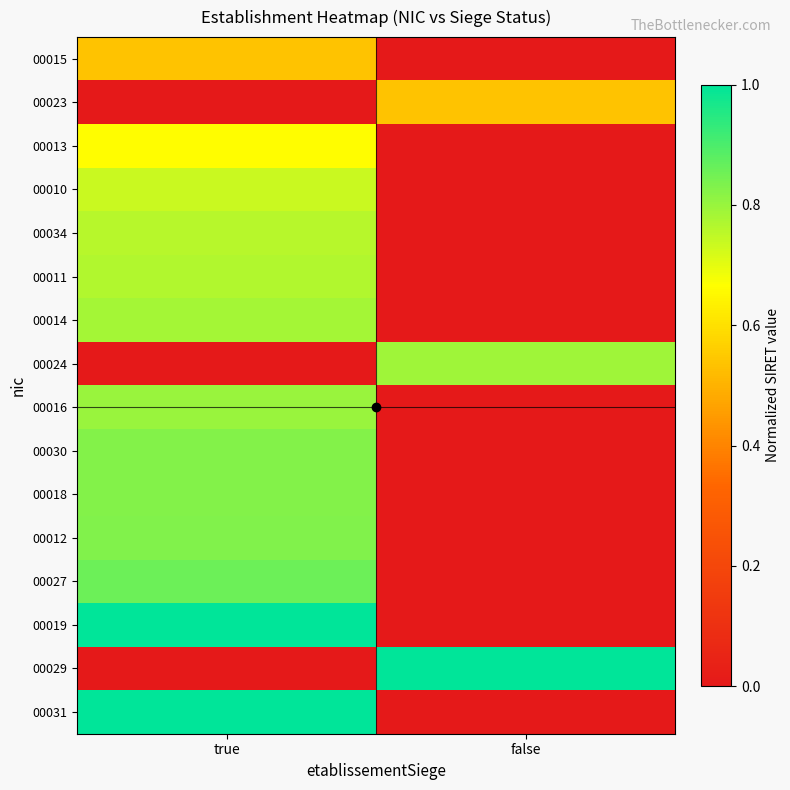

Rank the series by their maximum value, from lowest to highest.

00015, 00023, 00013, 00010, 00034, 00011, 00014, 00024, 00016, 00030, 00018, 00012, 00027, 00031, 00019, 00029